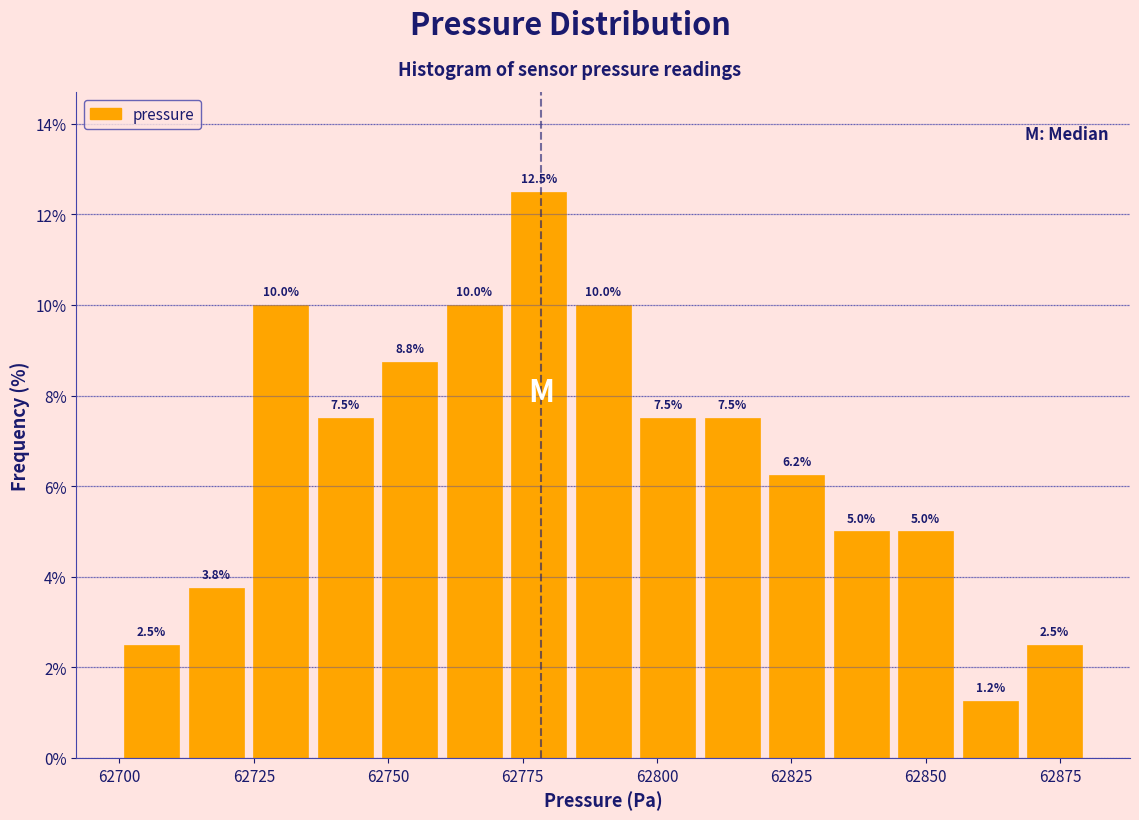

Read against the x-axis, roughly where is the centre of the tallest bar?

62780